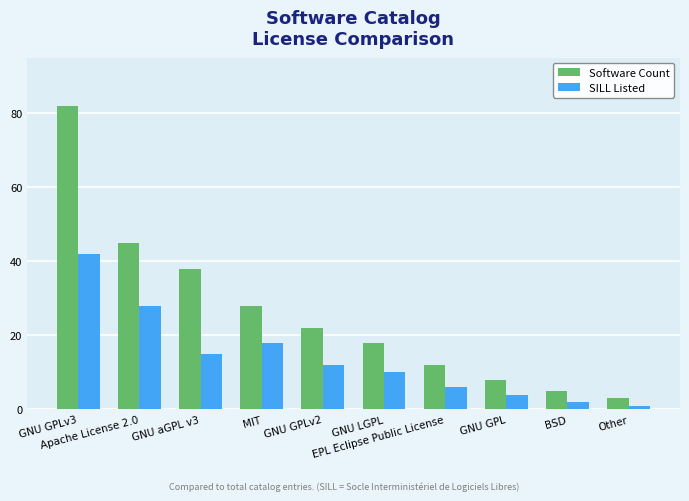

What is the label of the 5th bar from the right?

GNU LGPL